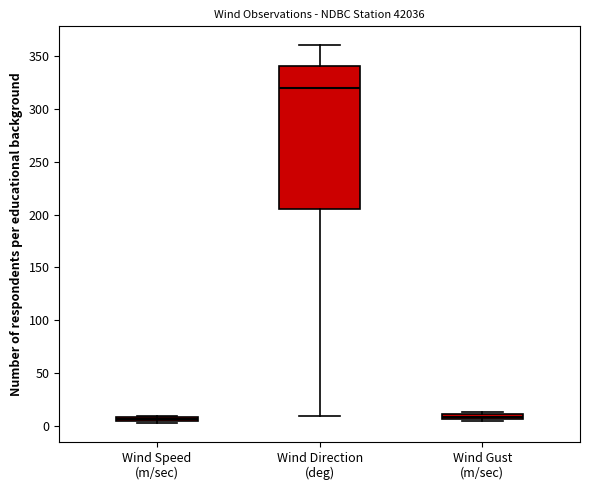

Comparing the boxes themselves (not the whiskers), which one is the tallest?

Wind Direction (deg)